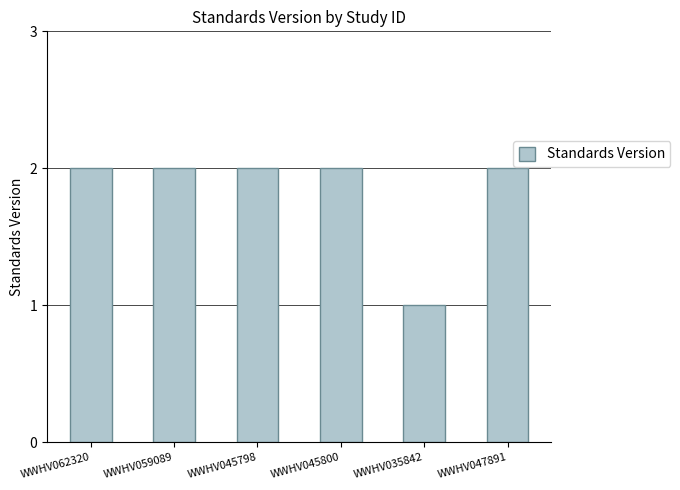

What is the label of the 6th bar from the right?

WWHV062320